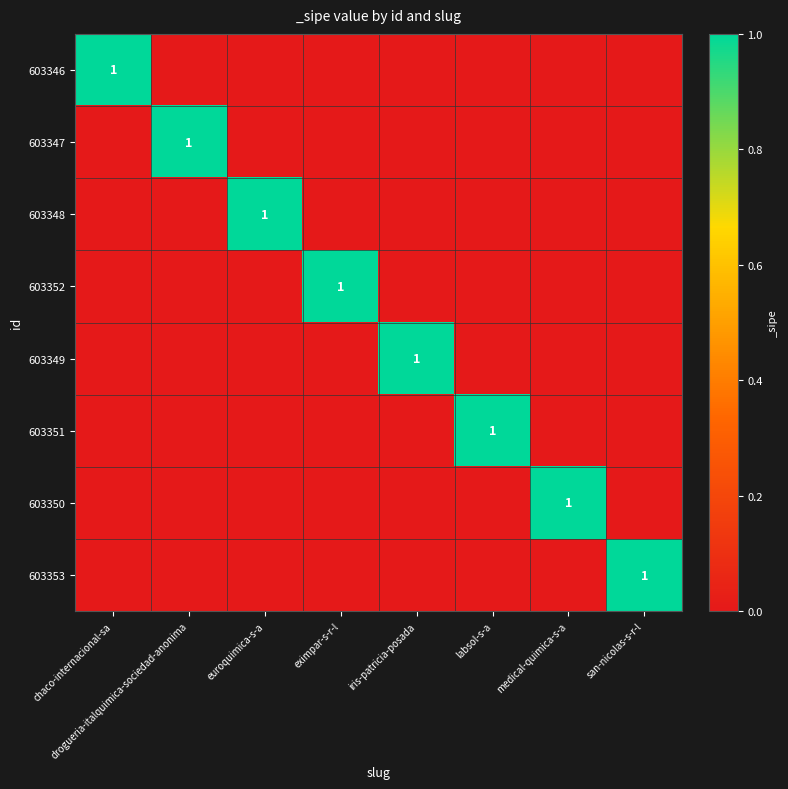

What is the difference between the highest and lowest values at drogueria-italquimica-sociedad-anonima?

1